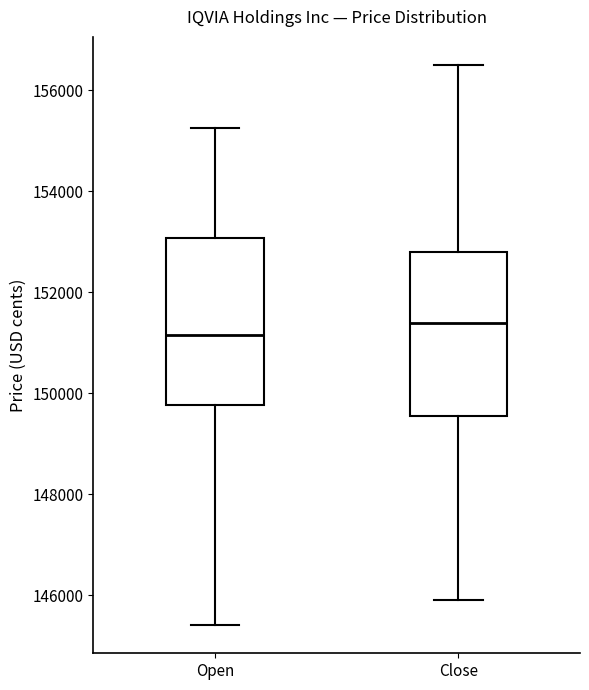

Reading left to right, transcribe this box plot: for each box, give where its median line is, the range the box spans, and where its two whiskers end, as read against the y-axis. The values are not printed on the chart, so give them approximately, as read against the axis.

Open: median 151200, box 149800 to 153000, whiskers 145400 to 155200
Close: median 151400, box 149600 to 152800, whiskers 146000 to 156600